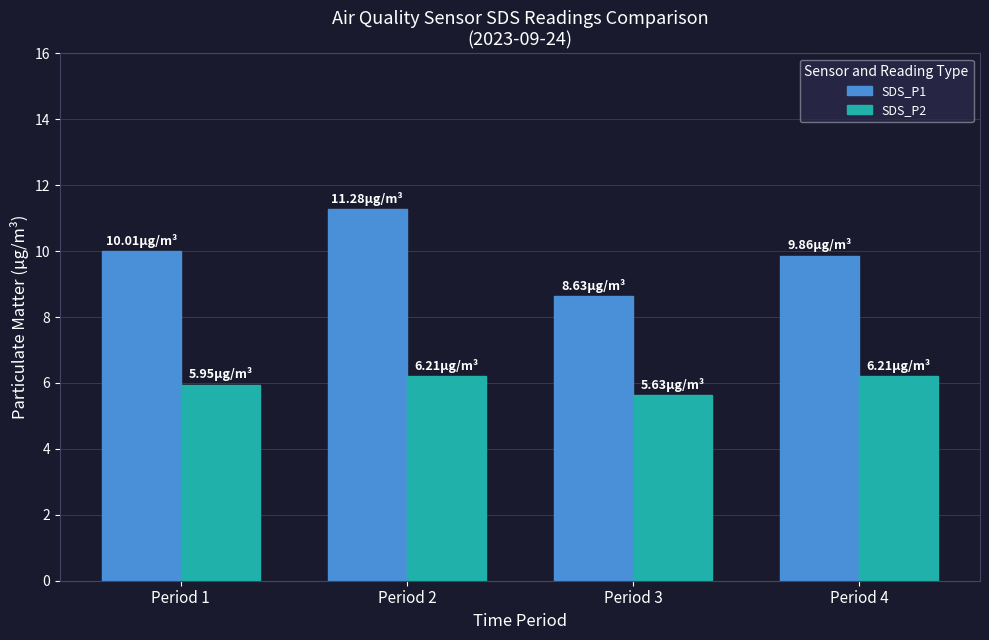

Is it true that SDS_P2 equals 9.3 at Period 1?

False